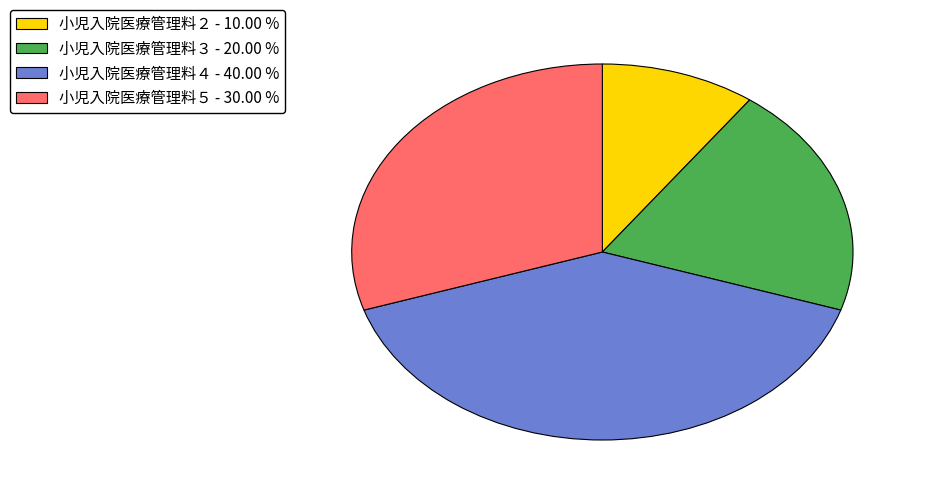

Combined, do 小児入院医療管理料５ - 30.00 % and 小児入院医療管理料２ - 10.00 % account for over 50%?

No